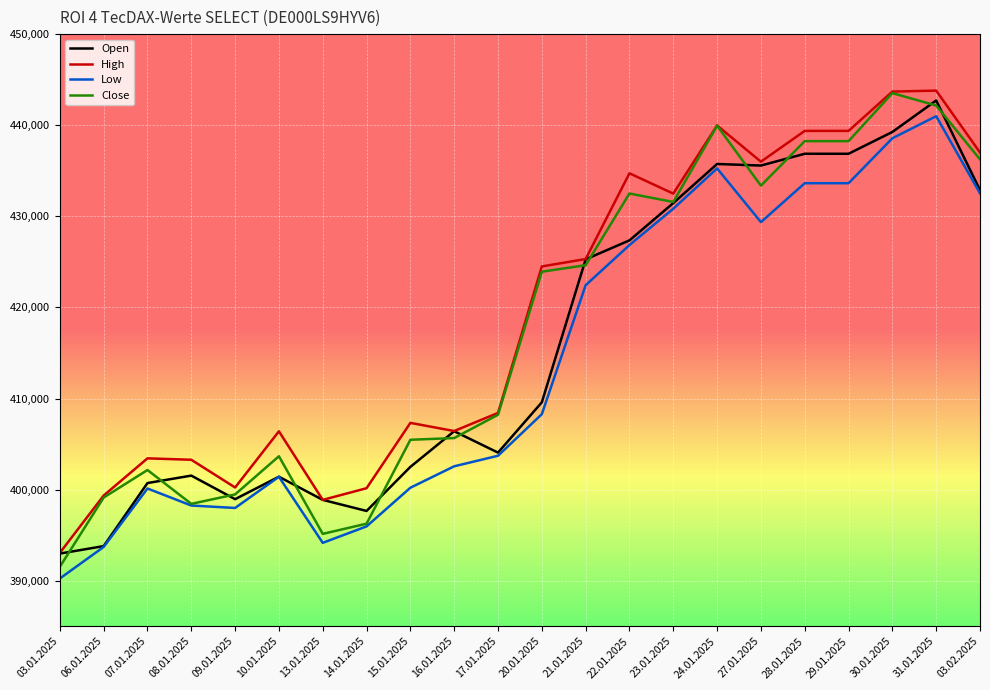

Which series has the largest range (max minus min)?

Close